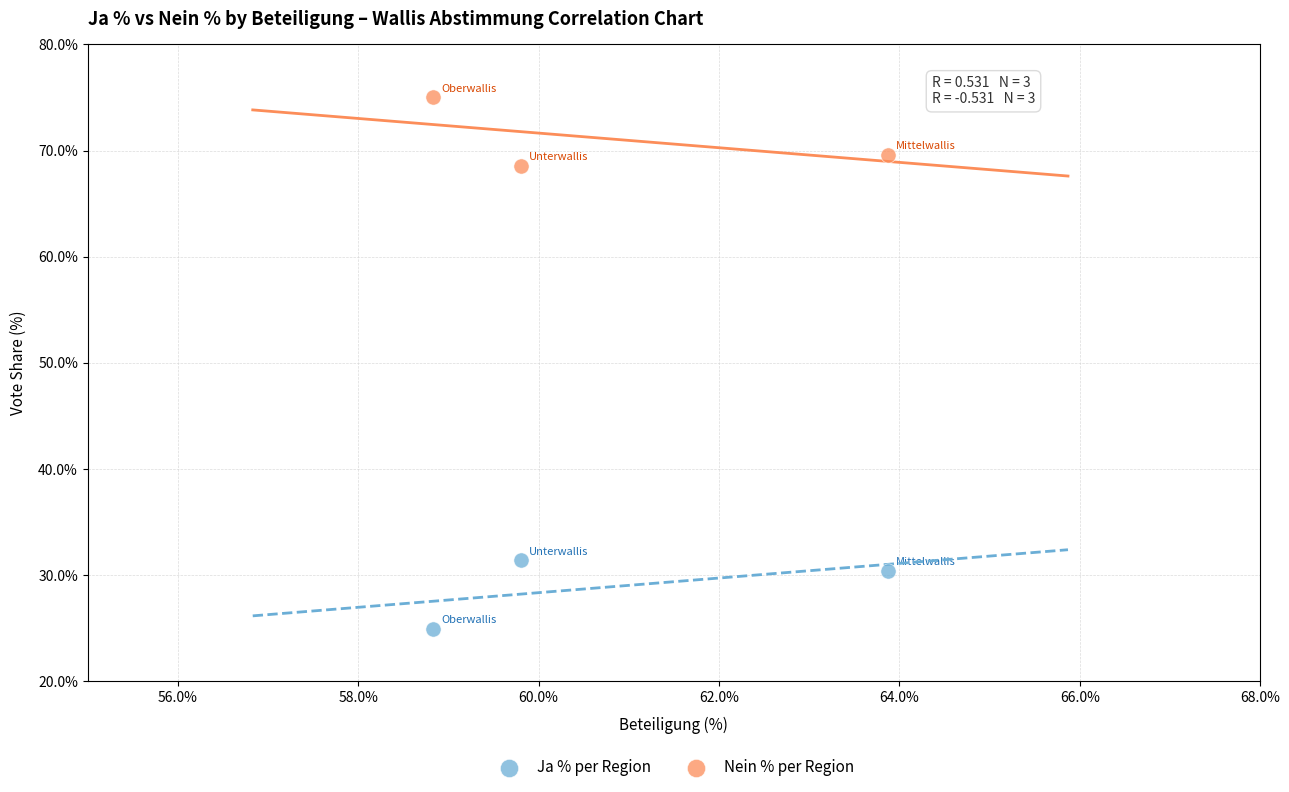

Which series reaches the maximum Y coordinate?

Nein % per Region